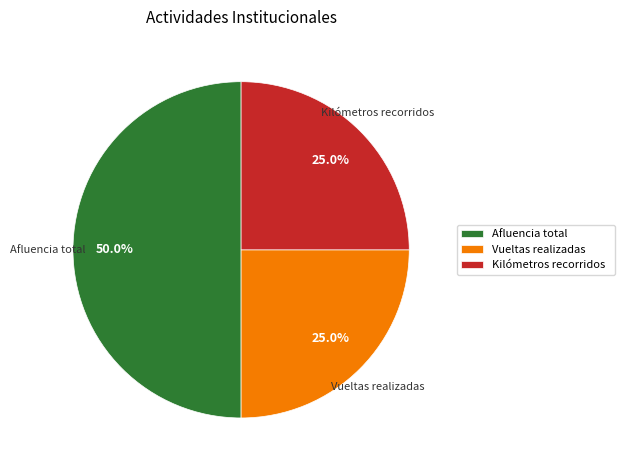

Is Vueltas realizadas the majority of the pie?

No